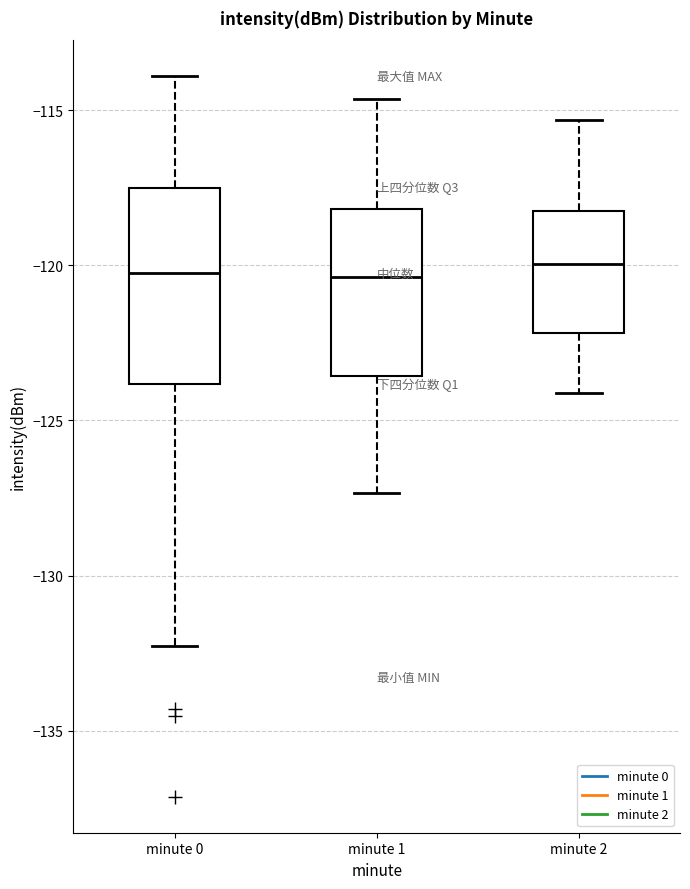

Which box is the tallest, from its lower edge to its upper edge?

minute 0